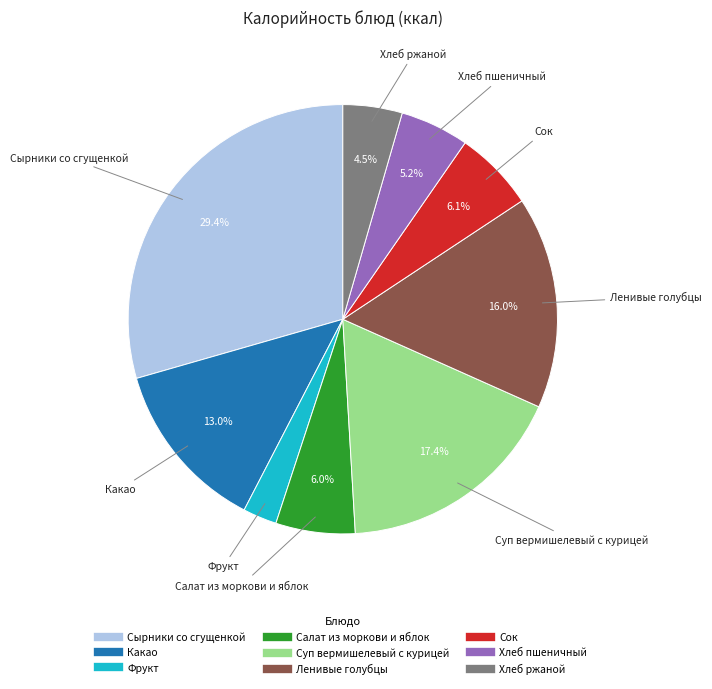

Count the number of slices in the pie.

9